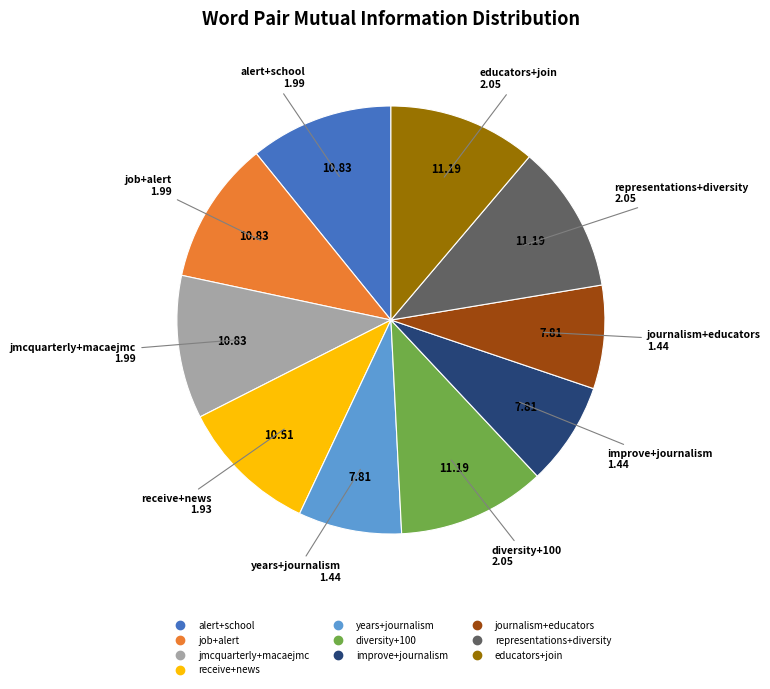

Combined, do journalism+educators and diversity+100 account for over 50%?

No